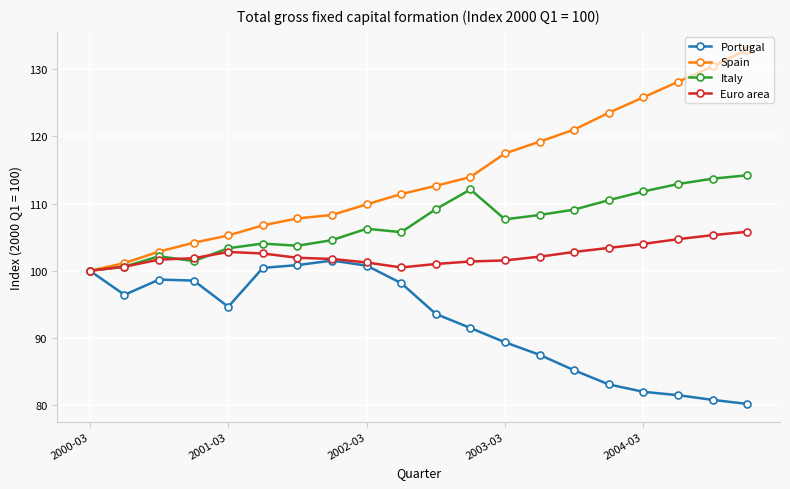

List the series in order of their peak value, highest first.

Spain, Italy, Euro area, Portugal